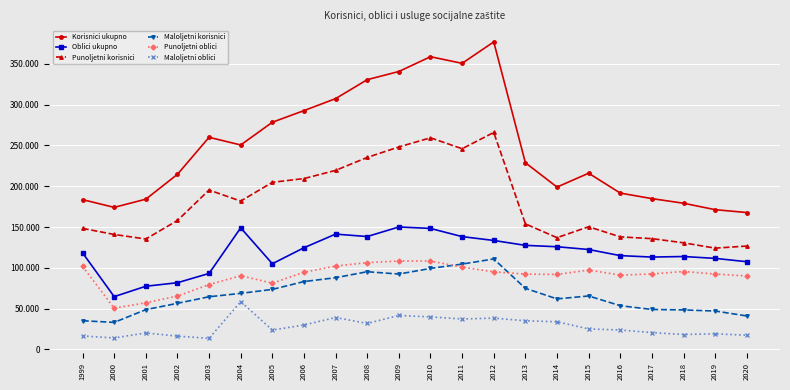

What is the average value of the Punoljetni korisnici series?

179293